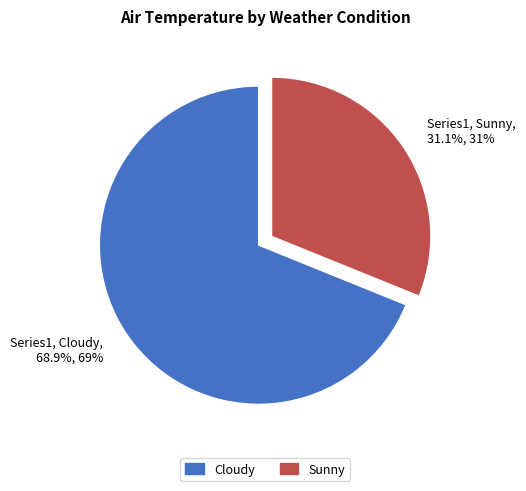

Is there any slice that represents more than half of the pie?

Yes